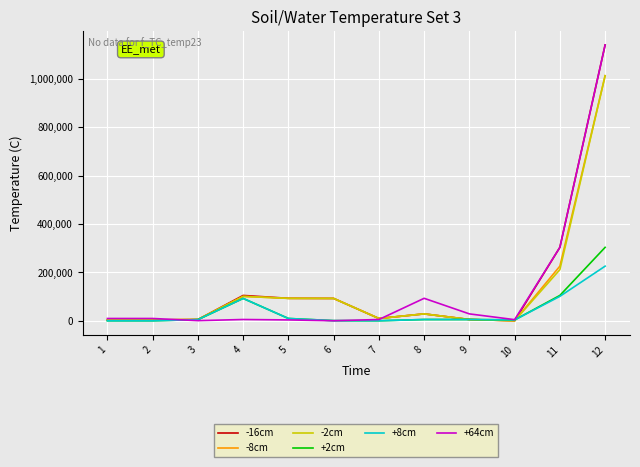

What is the average value of the +64cm series?

133508.3